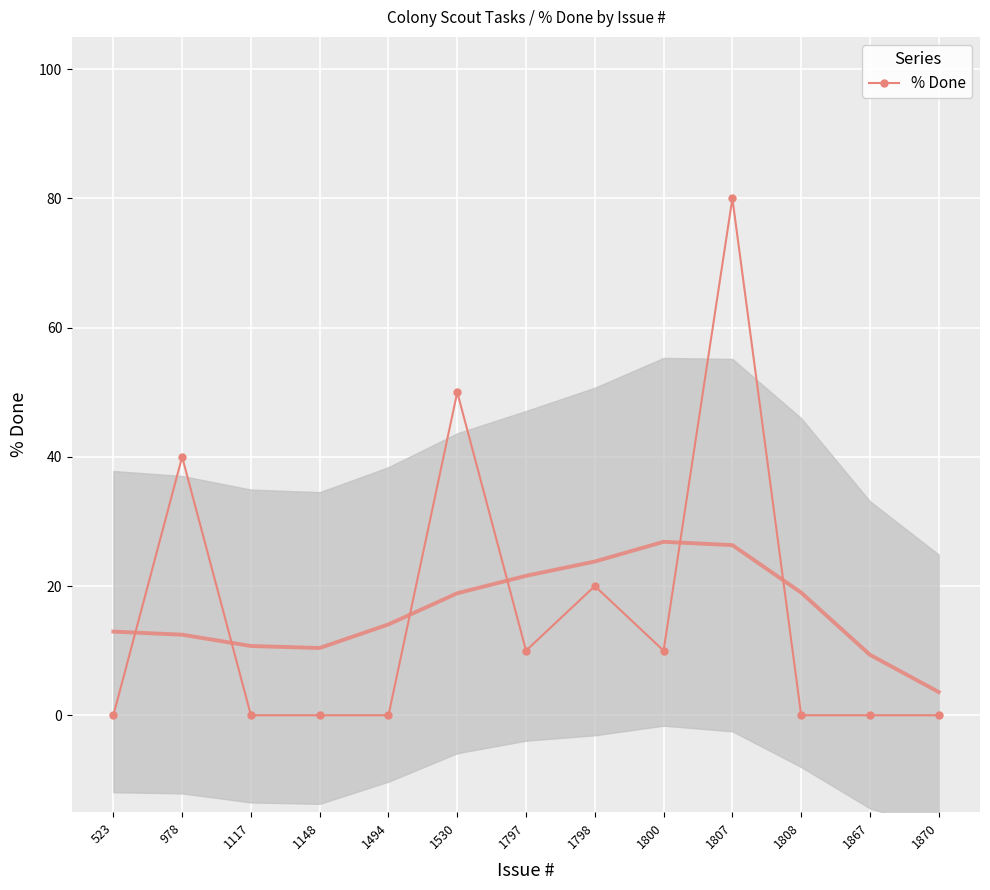

True or false: the data has more than 0 interior local peaks.

True